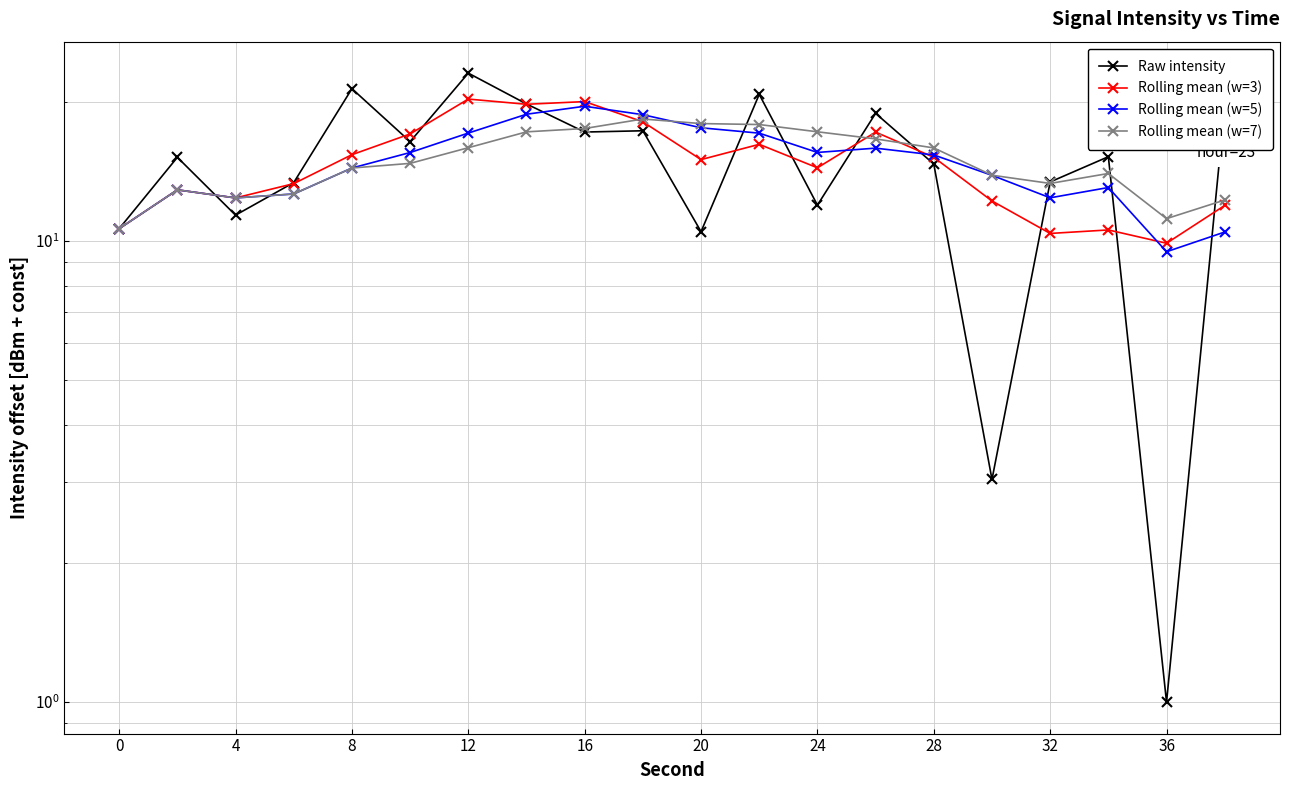

How many data points in Rolling mean (w=3) are less than 15?

10